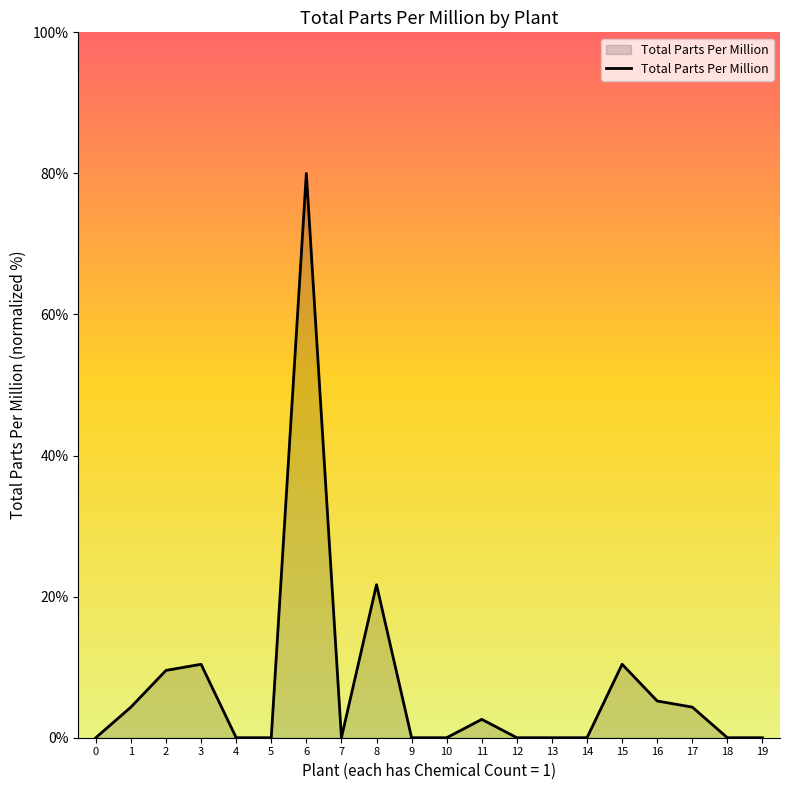

Reading left to right, list all the values displayed in this chart.

0.0	4.3	9.5	10.4	0.0	0.0	80.0	0.0	21.7	0.0	0.0	2.6	0.0	0.0	0.0	10.4	5.2	4.3	0.0	0.0